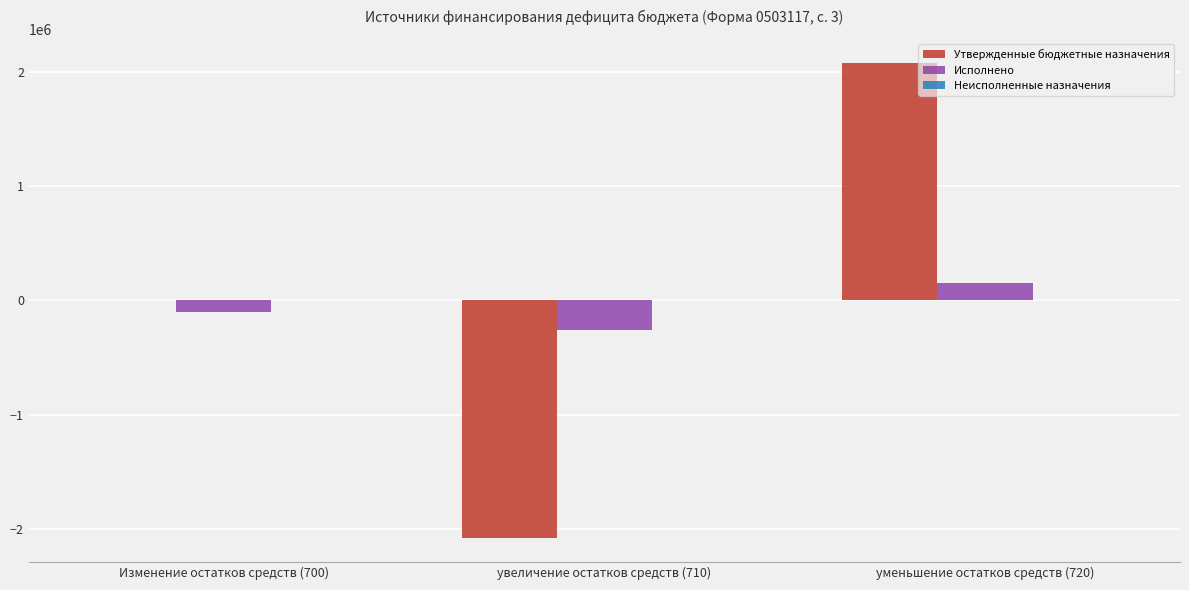

Which series changed the most between увеличение остатков средств (710) and уменьшение остатков средств (720)?

Утвержденные бюджетные назначения